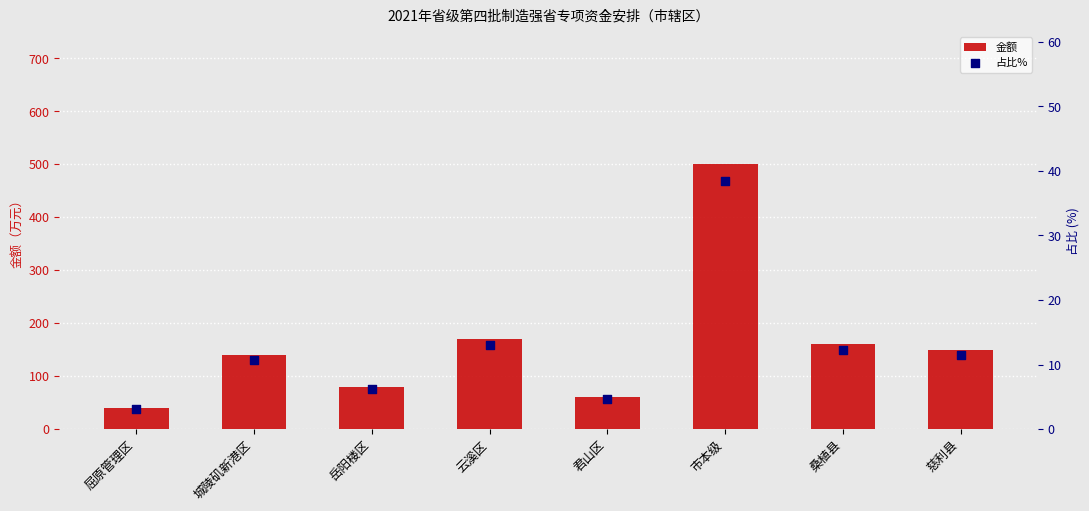

What is the total value across all series at 屈原管理区?

43.1